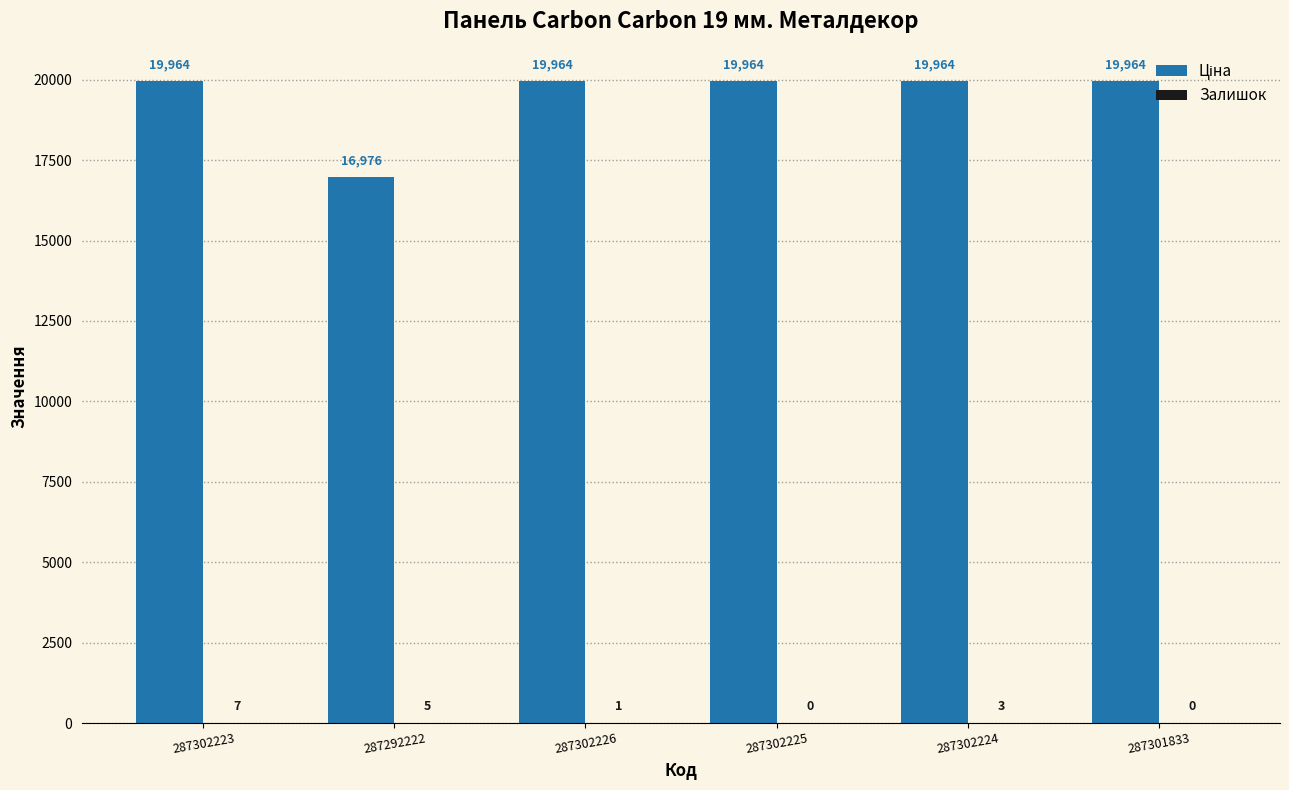

How many data points does each series have?

6